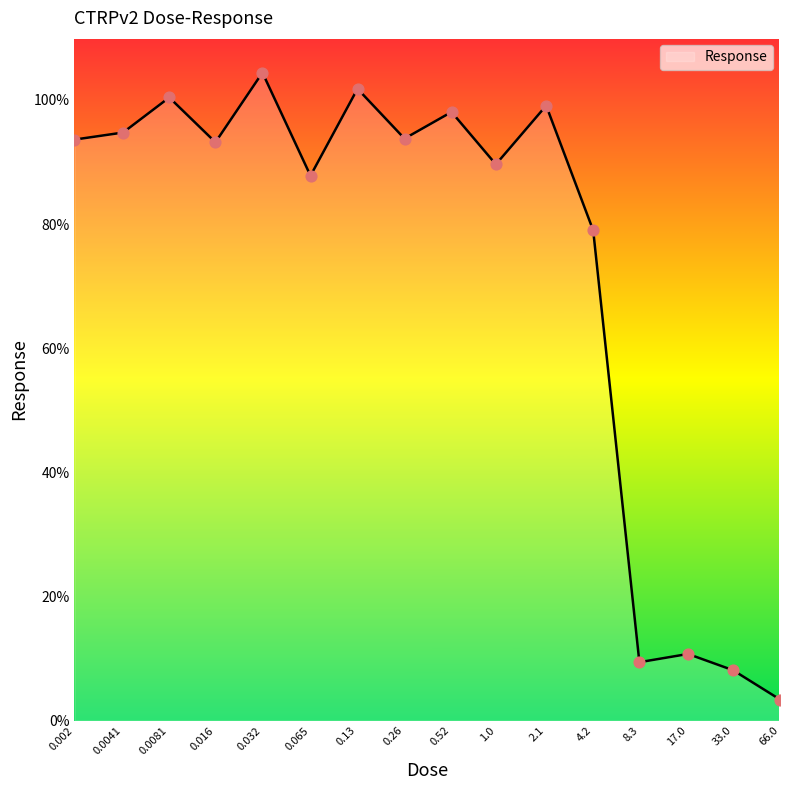

What is the difference between the maximum and minimum values?

101.0